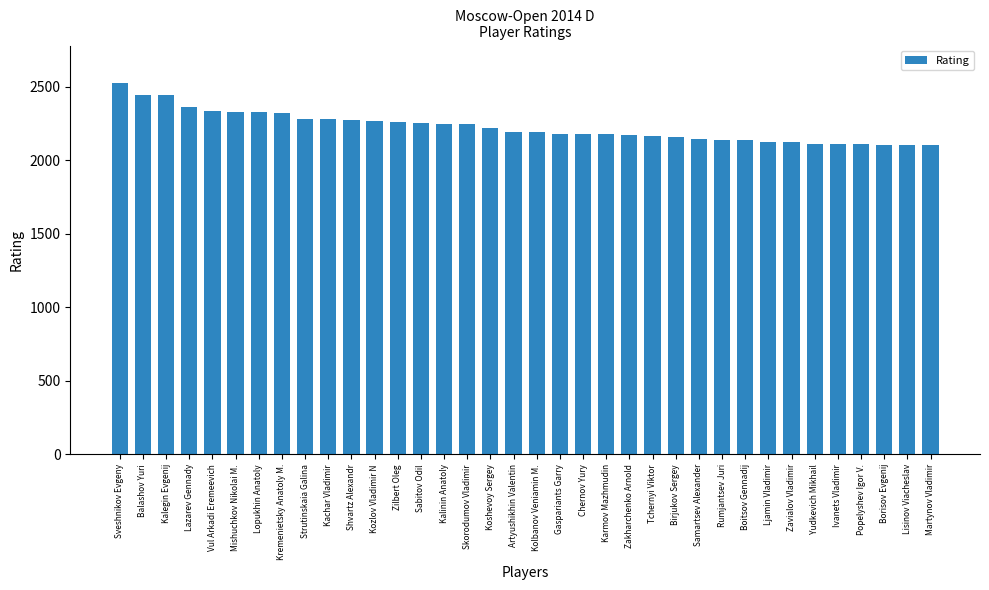

The chart shows a value of 2108 at Popelyshev Igor V.. True or false?

True